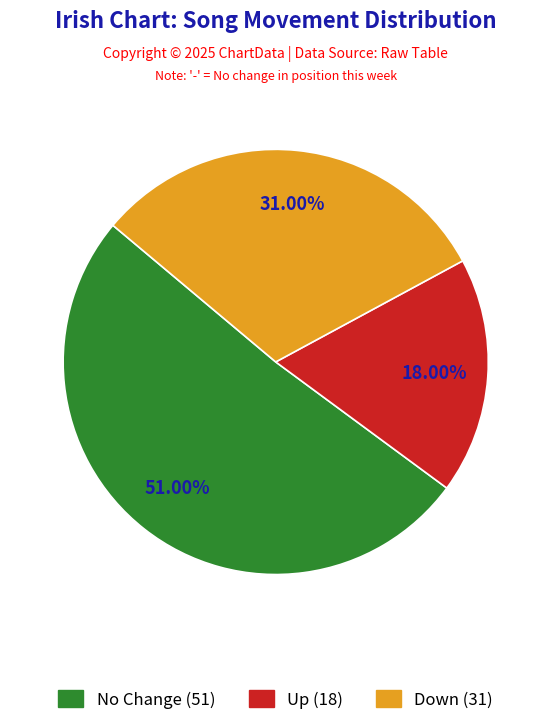

To the nearest percent, what is the difference between the largest and smallest slice percentages?

33%